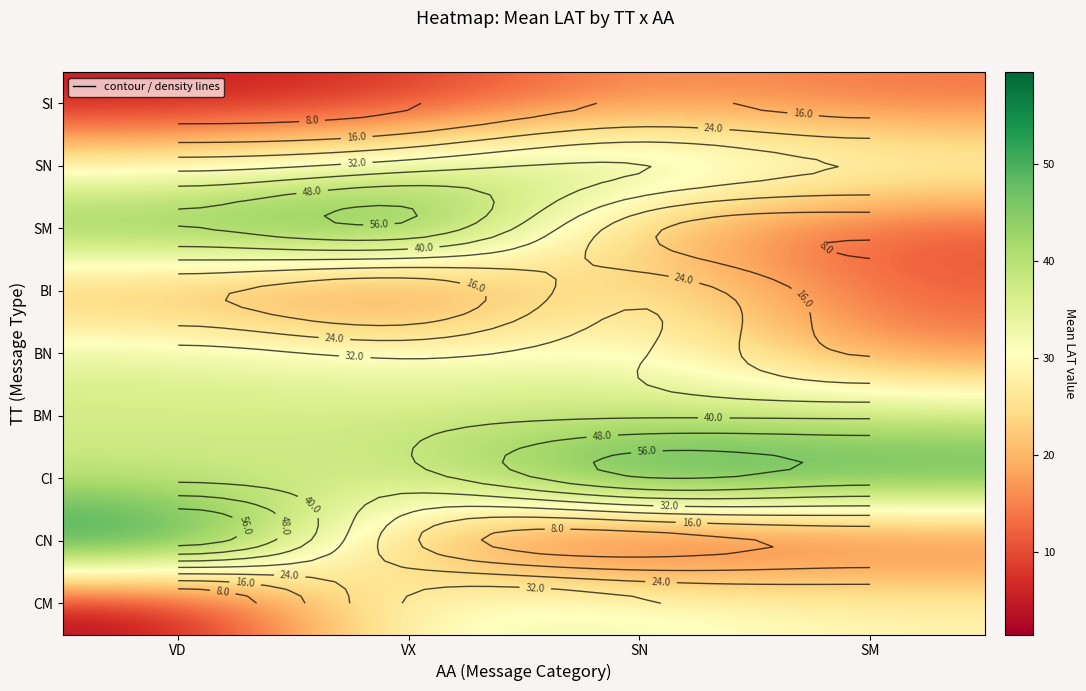

The value of SI at SM is 13.5. True or false?

True